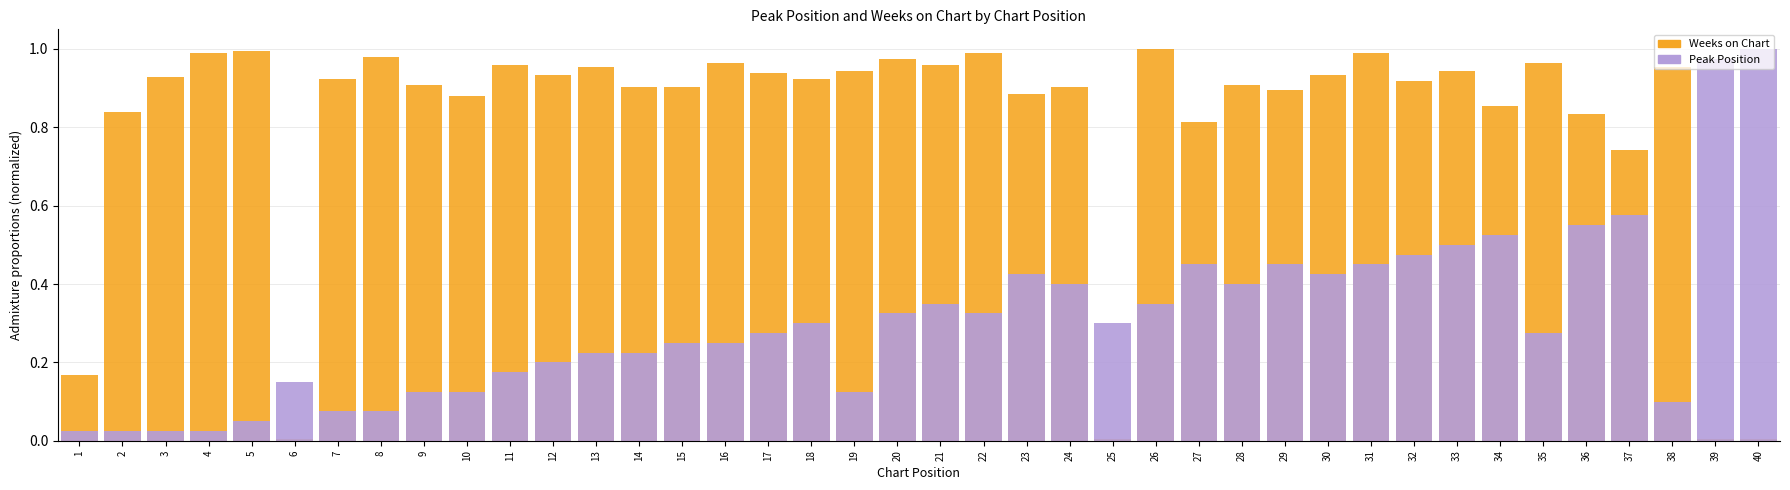

What is the maximum value for Weeks on Chart?

1.0